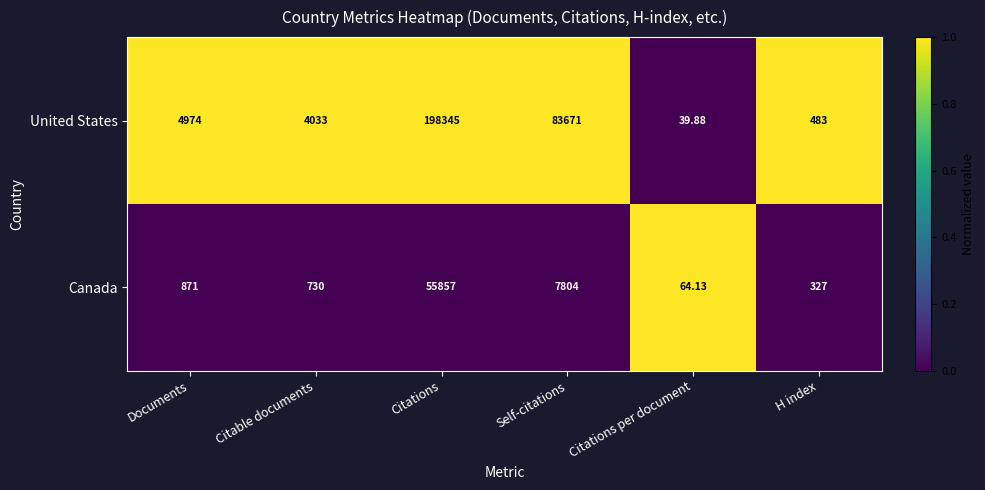

Which series changed the most between Citations and Citations per document?

United States